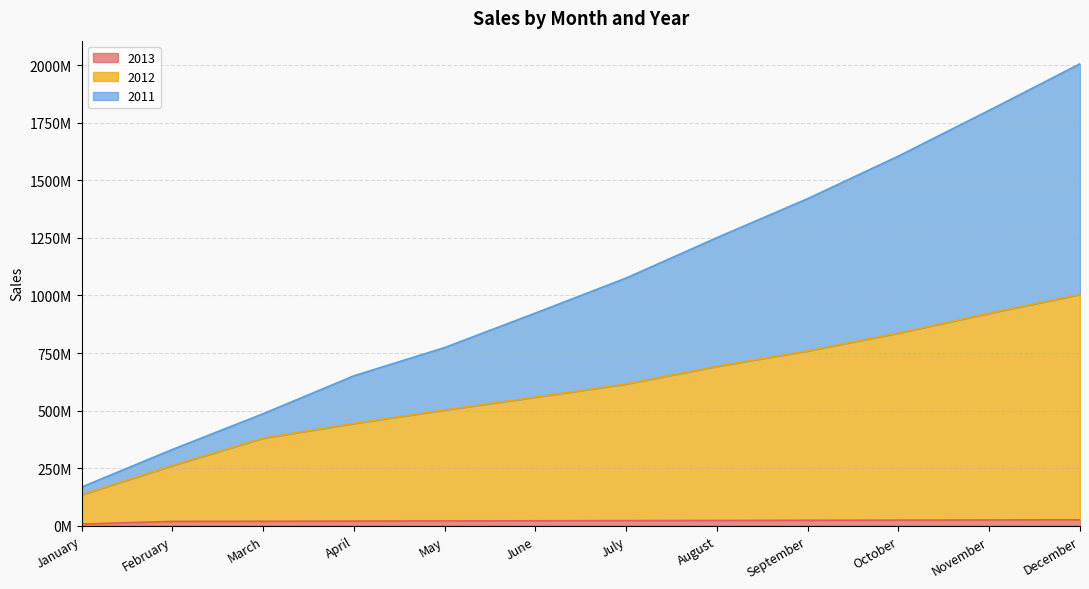

What is the difference between the maximum and second lowest values in the 2012 series?

743097126.3